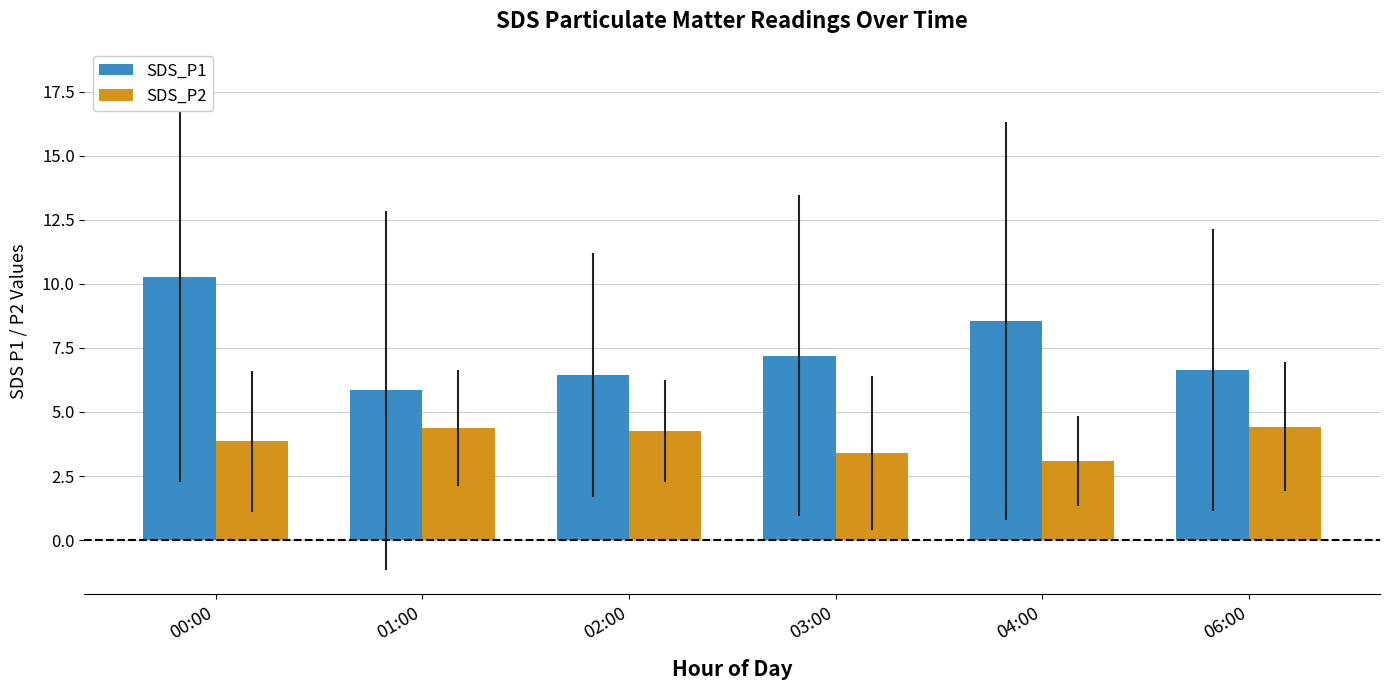

What is the difference between the highest and lowest values at 02:00?

2.2